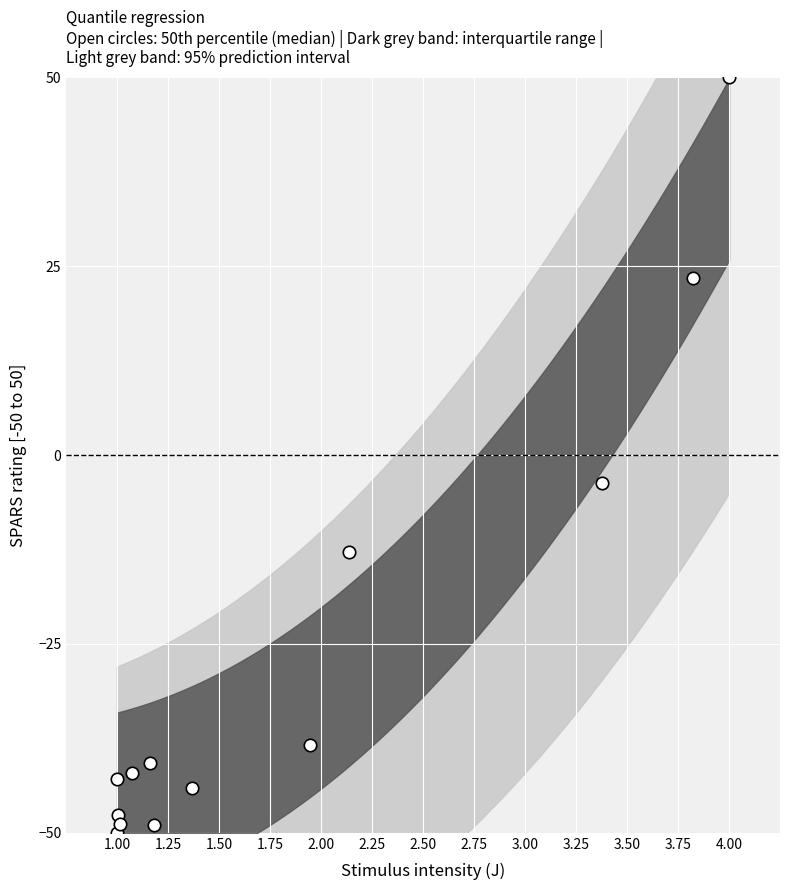

What Y value in the scatter plot is closest to 0?

-3.7